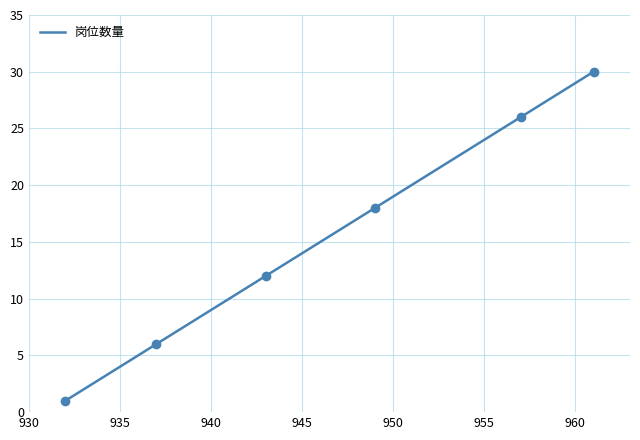

The value at 950 is 3. True or false?

False